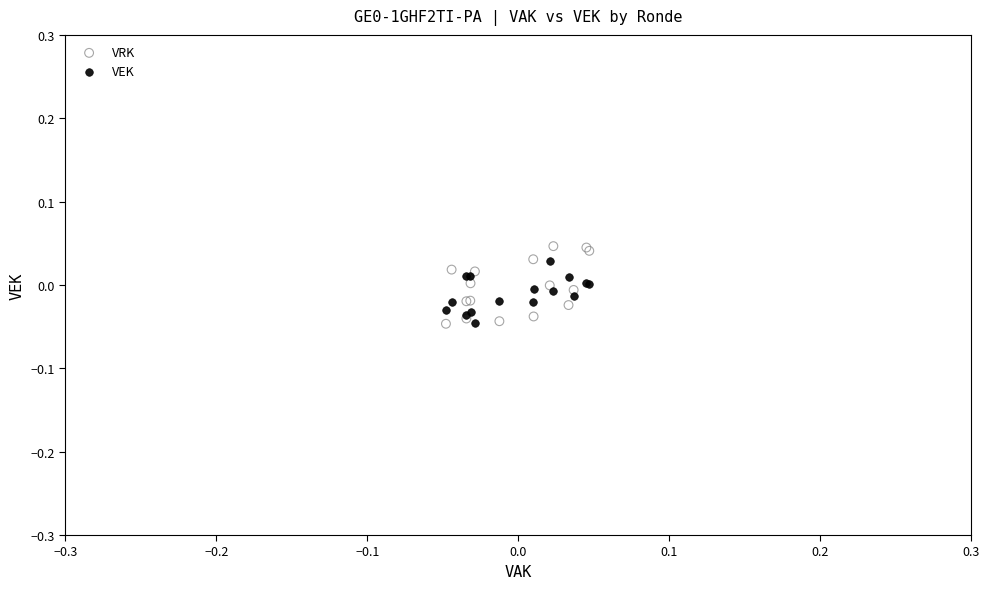

Which series contains the highest Y value?

VRK